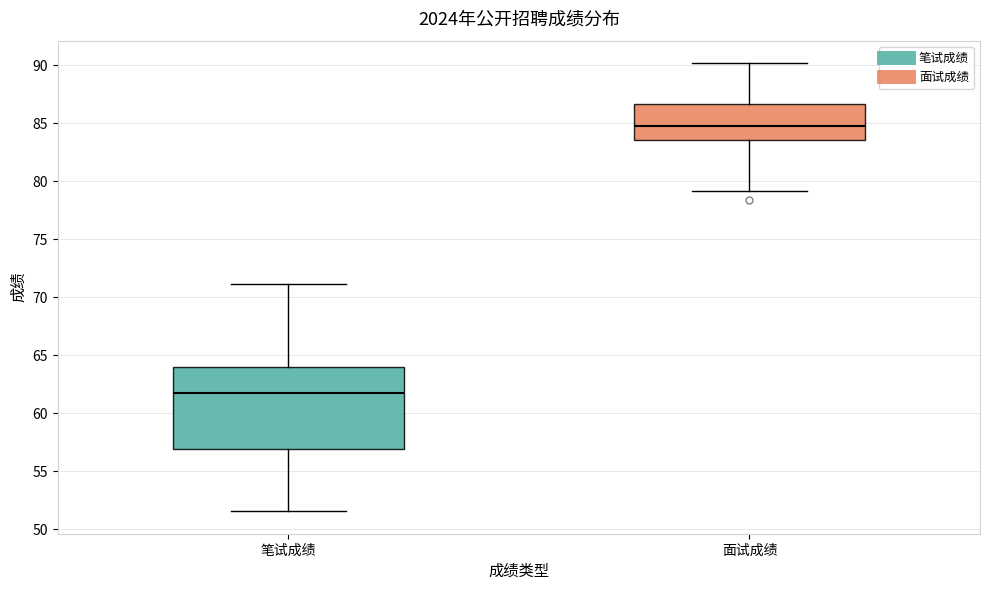

Comparing the boxes themselves (not the whiskers), which one is the tallest?

笔试成绩